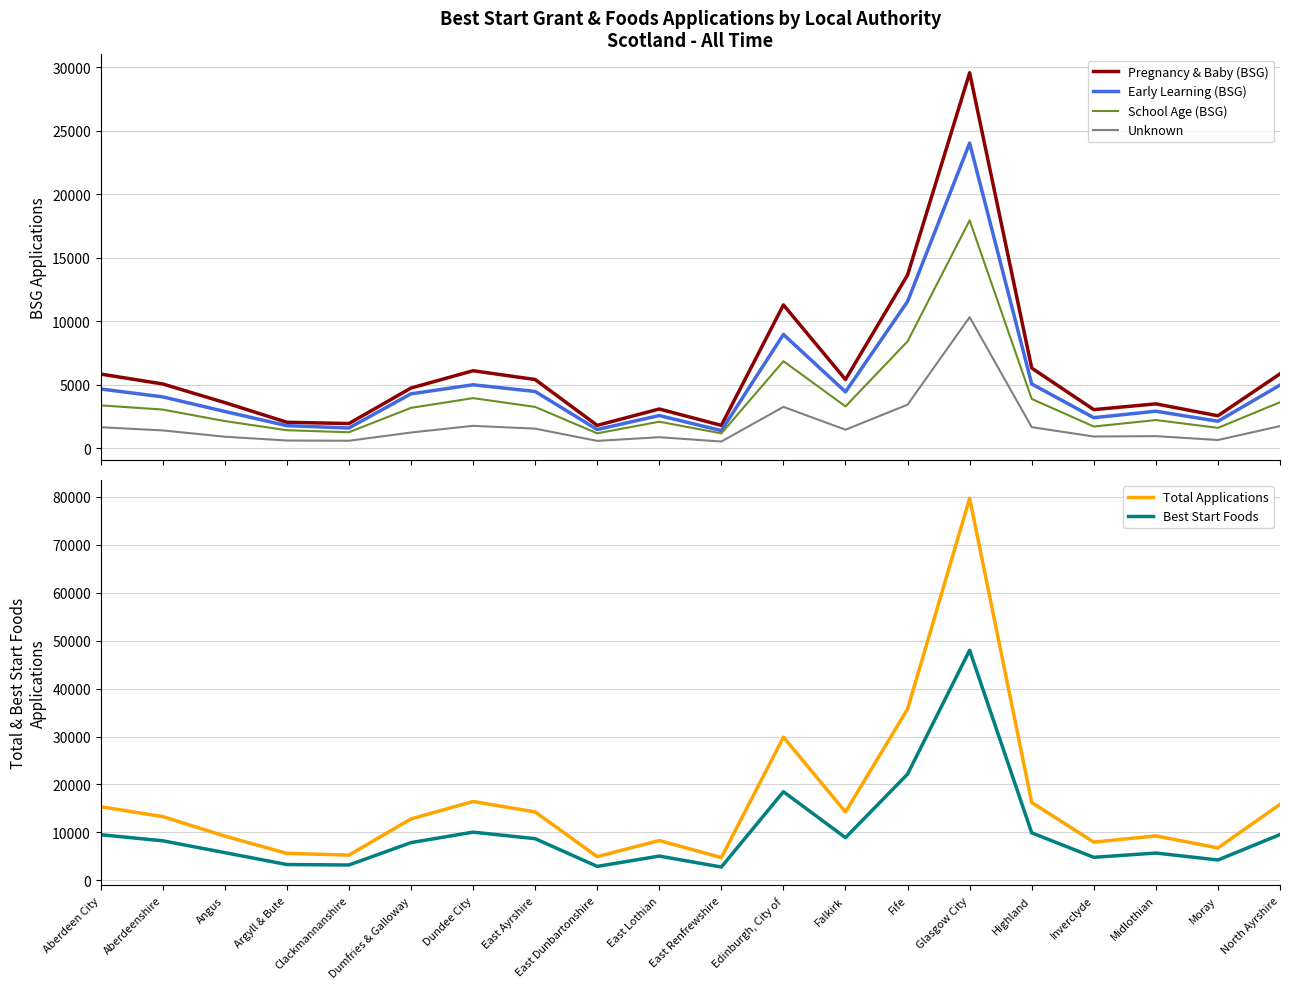

What are all the series names shown in the legend?

Pregnancy & Baby (BSG), Early Learning (BSG), School Age (BSG), Unknown, Total Applications, Best Start Foods